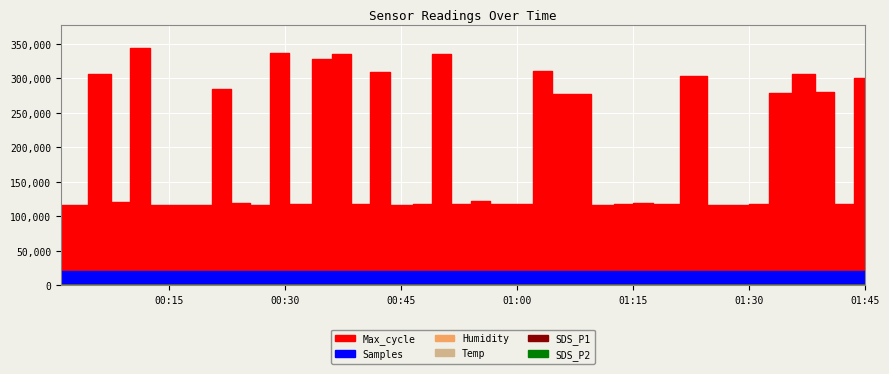

Which label corresponds to the largest value in the chart?

2022/09/22 00:11